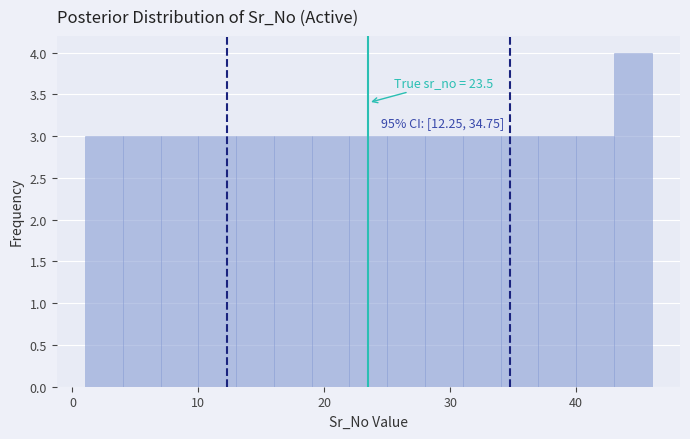

Read against the x-axis, roughly where is the centre of the tallest bar?

45